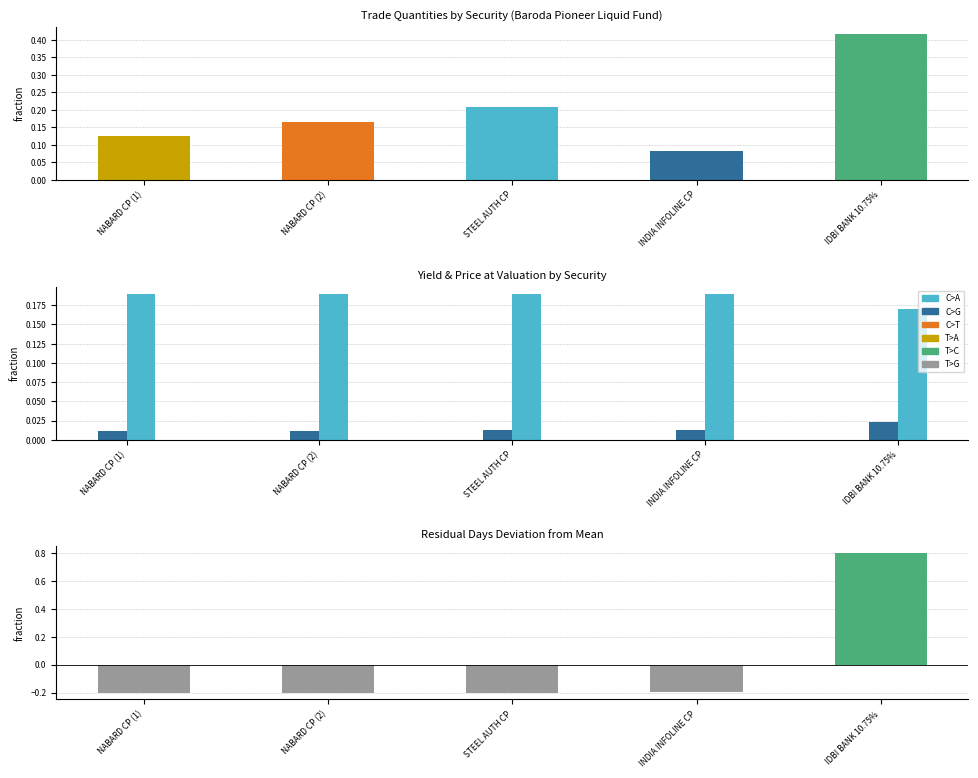

Count the Quantity Traded values in the range 0 to 1.

5